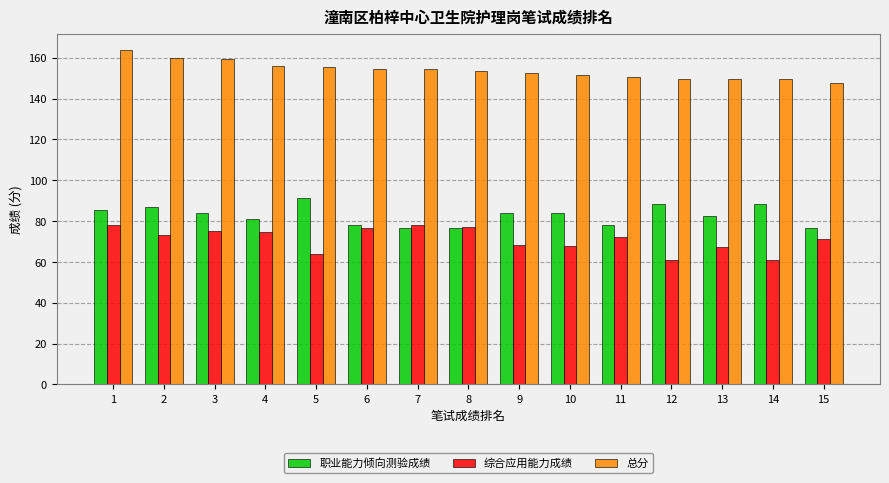

The 综合应用能力成绩 series shows 124.3 at 4. True or false?

False